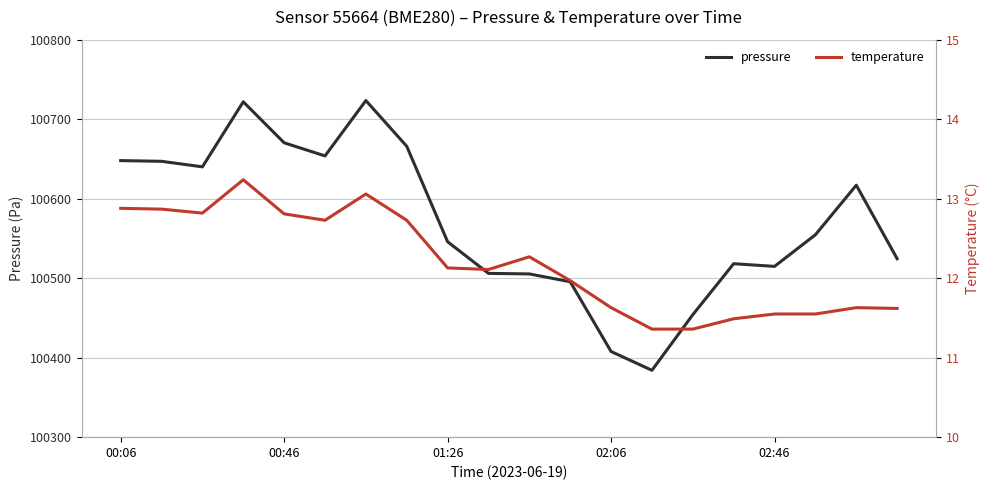

List the series in order of their overall mean, highest first.

pressure, temperature